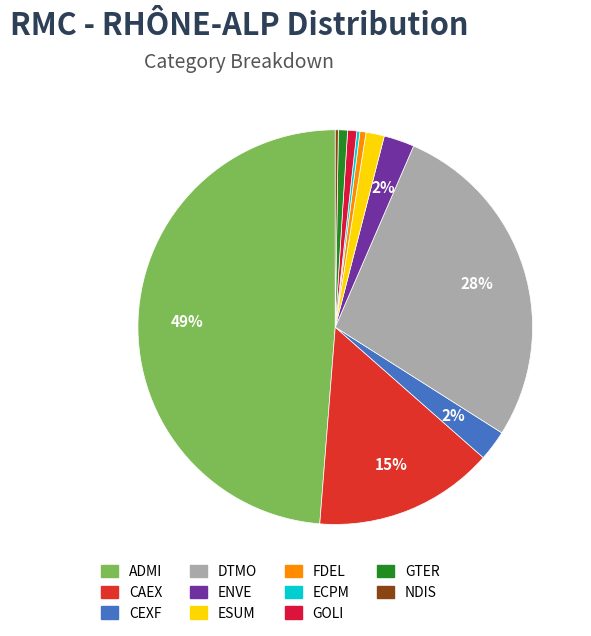

The ENVE slice represents 2% of the pie. True or false?

True